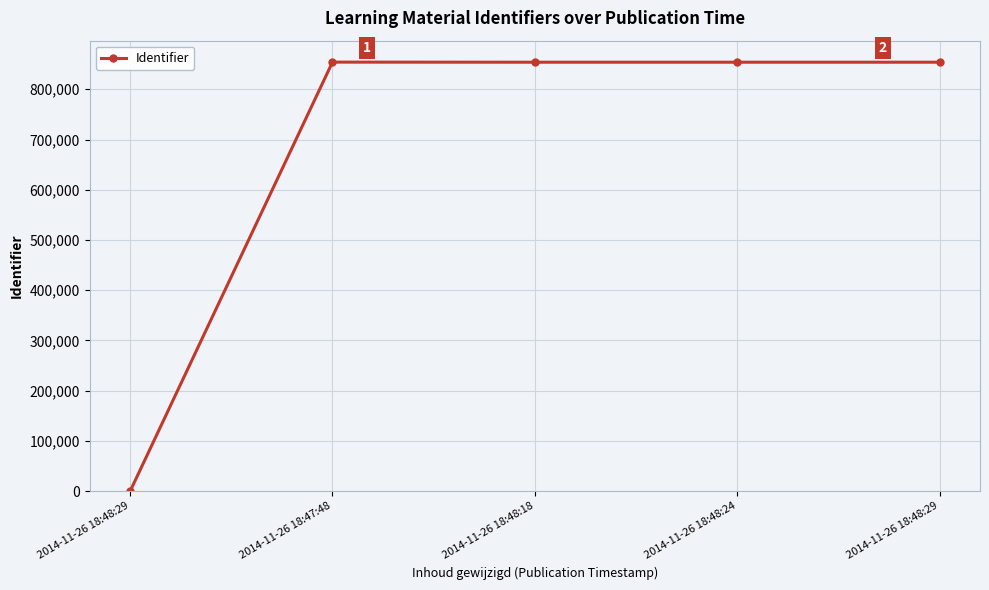

Count the number of categories in the chart.

5